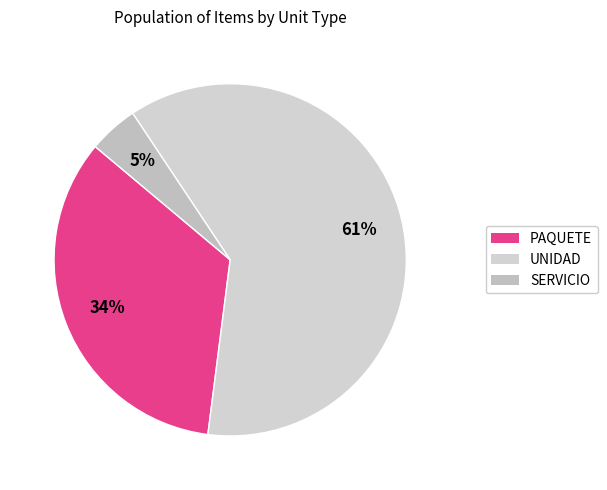

Count the number of slices in the pie.

3